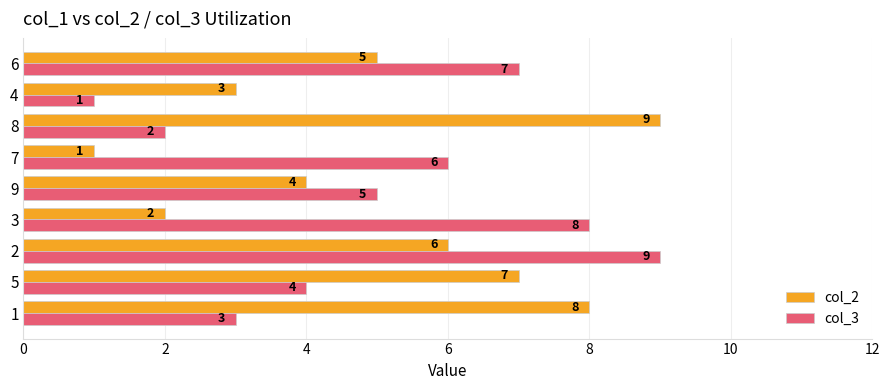

What is the highest value of the col_3 series?

9